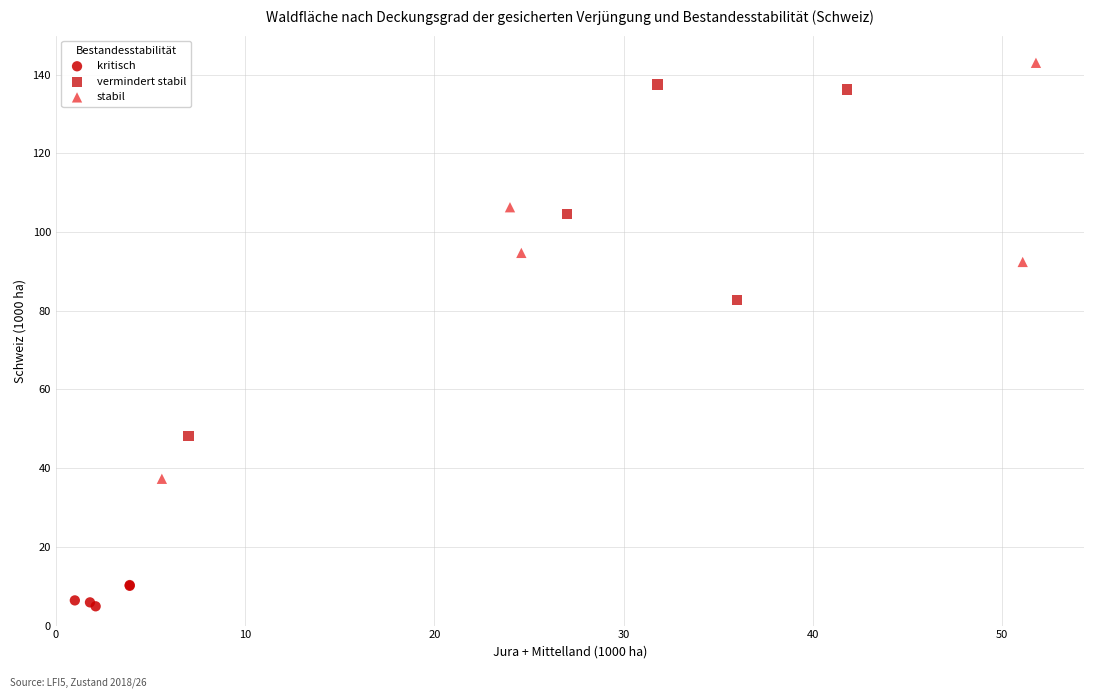

Which series reaches the minimum Y coordinate?

kritisch